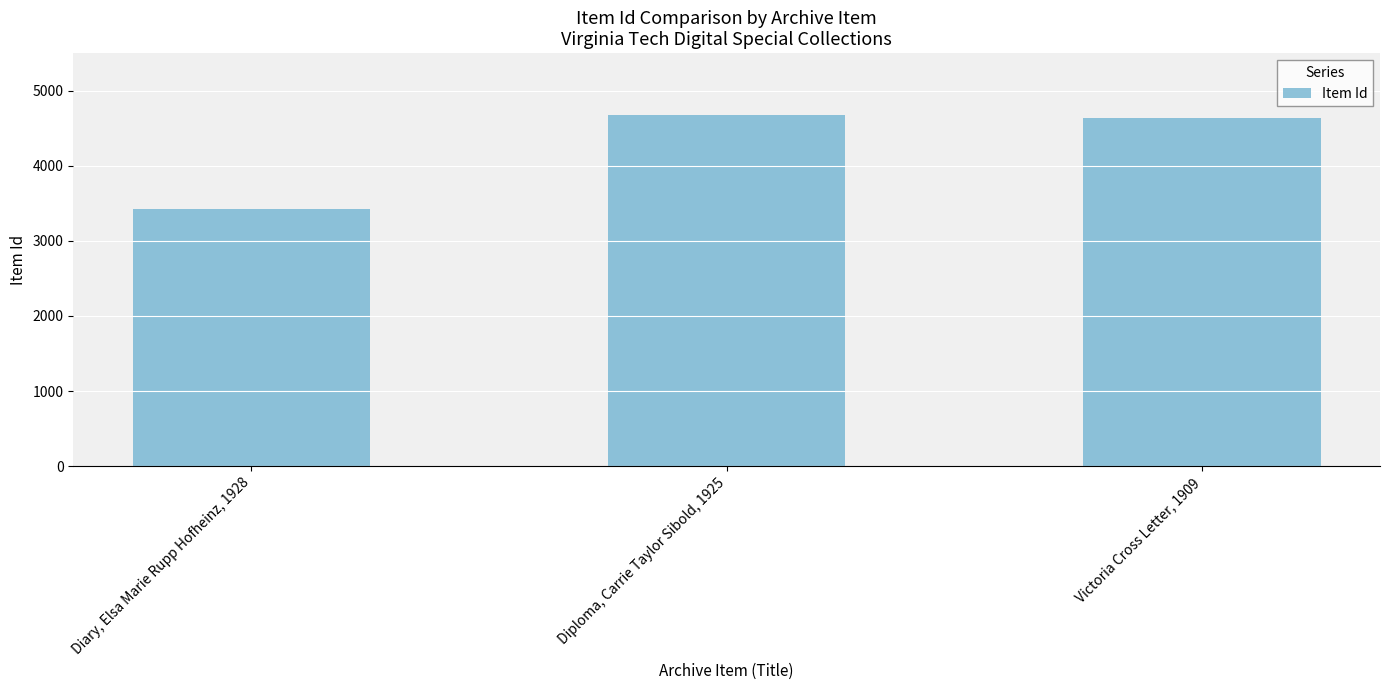

What is the minimum value shown in the chart?

3423